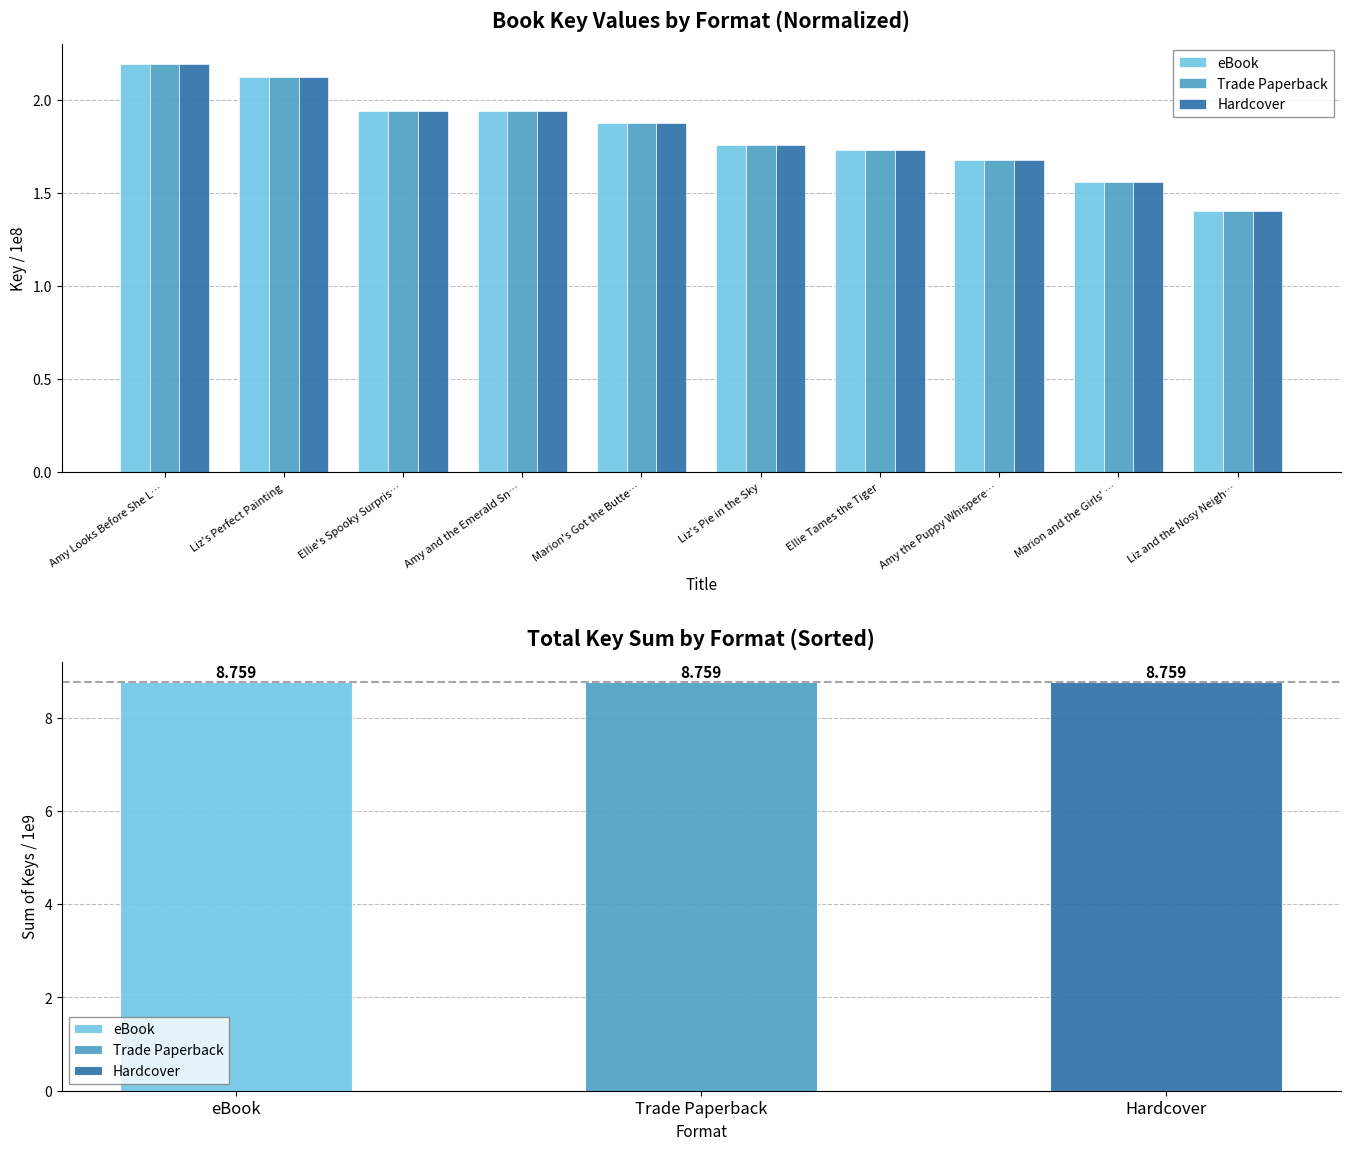

What is the total value across all series at Amy and the Emerald Sn…?

5.8